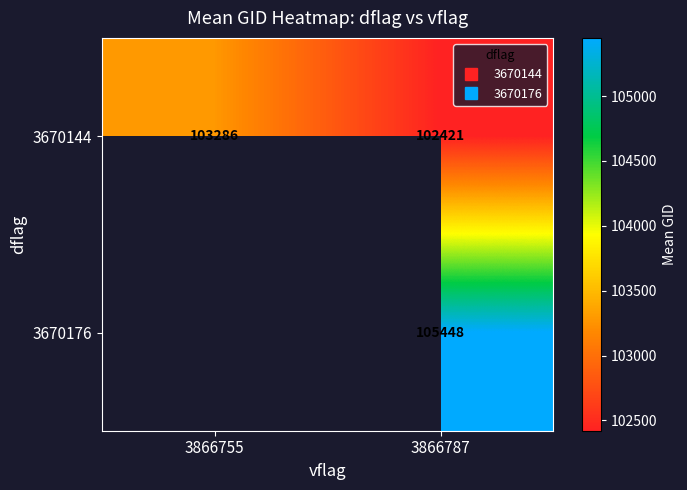

Where does the 3670144 series first go above 103285?

3866755